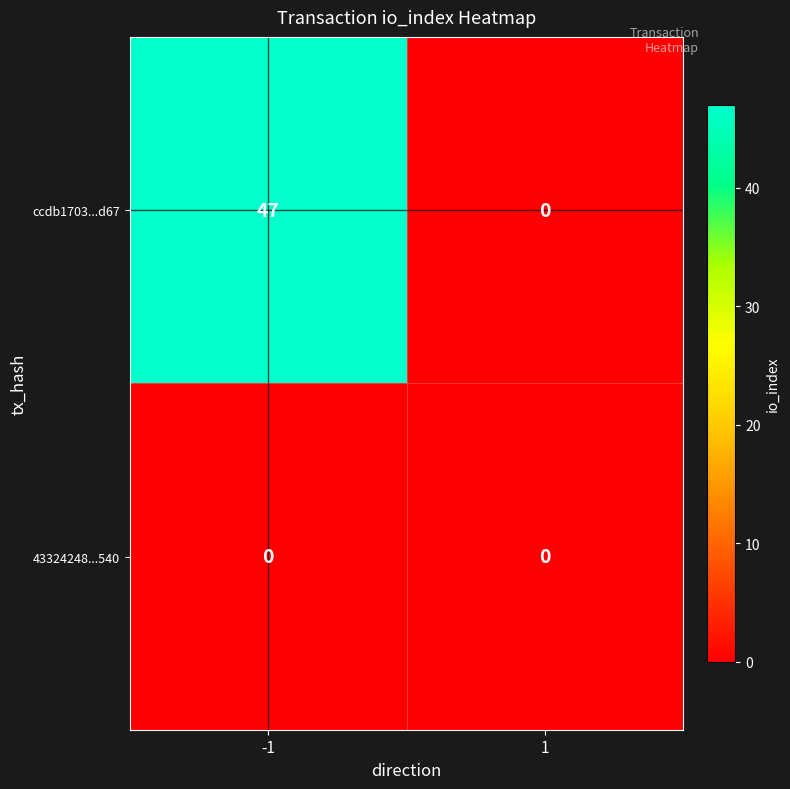

Count the number of categories in the chart.

2